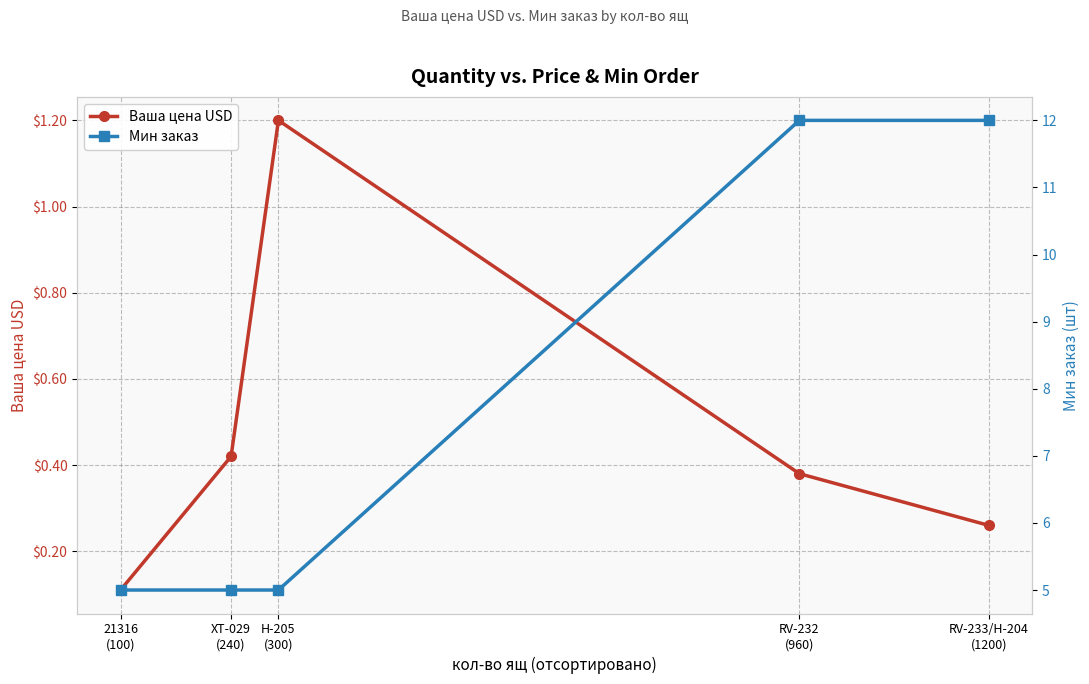

Where is Ваша цена USD nearest to the value 0?

21316
(100)